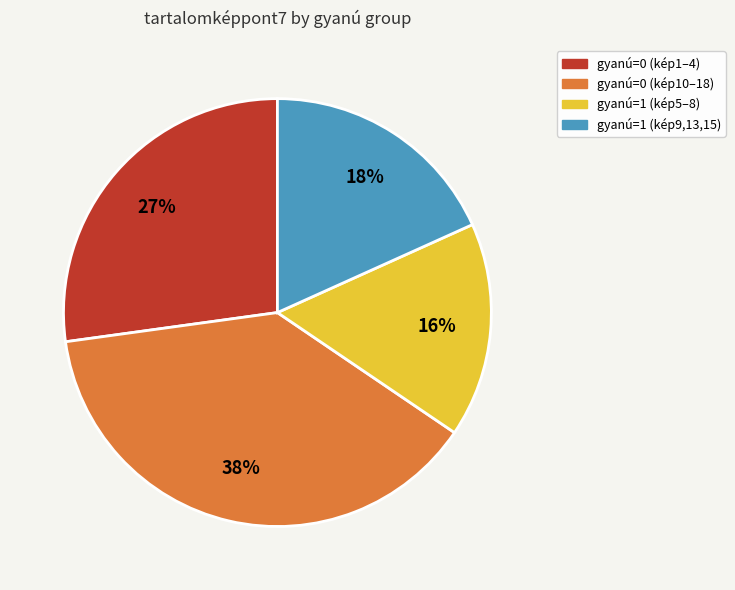

How many segments does this pie chart have?

4